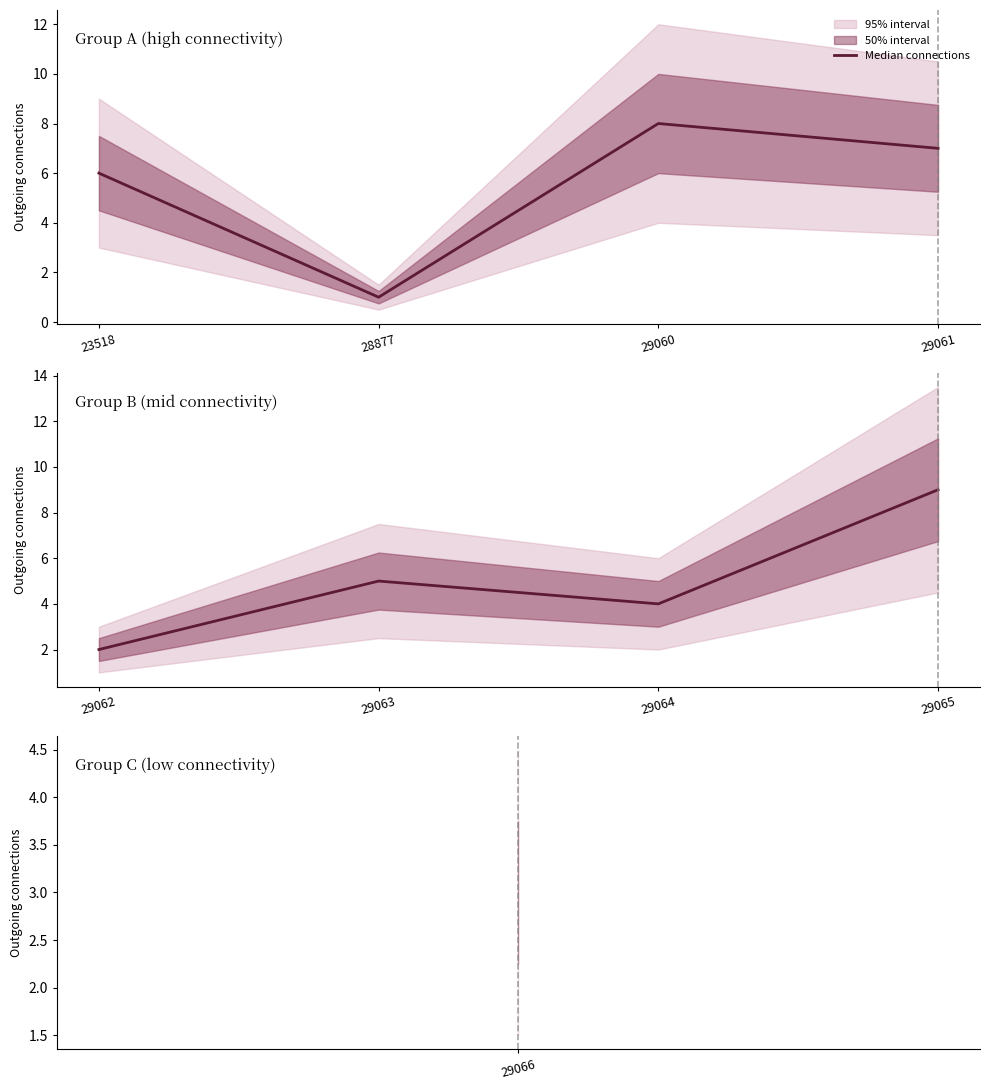

What is the difference between the maximum and minimum values?

7